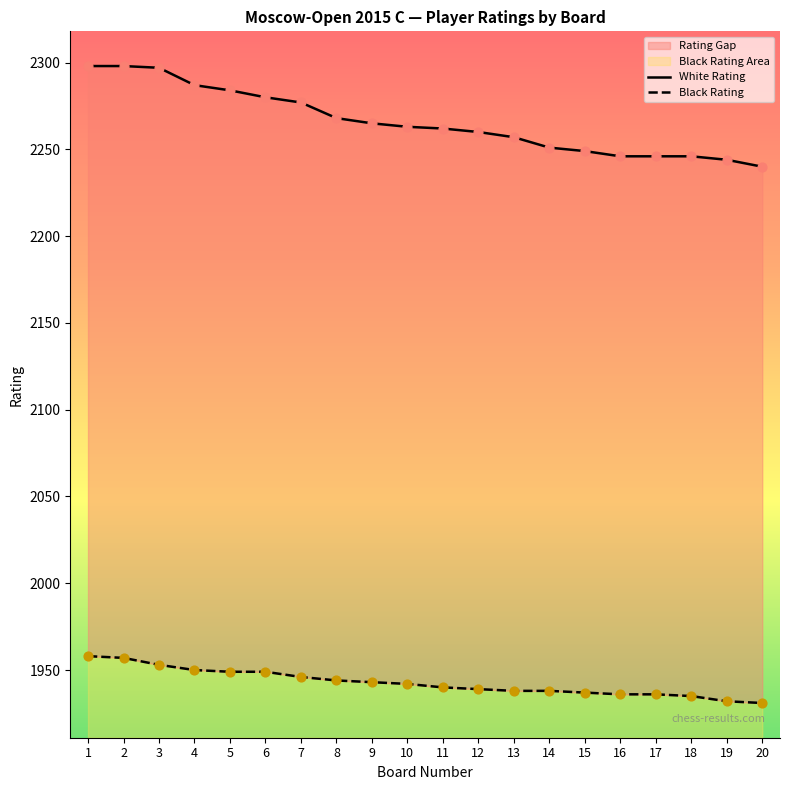

Which series contains the lowest Y value?

Black Rating